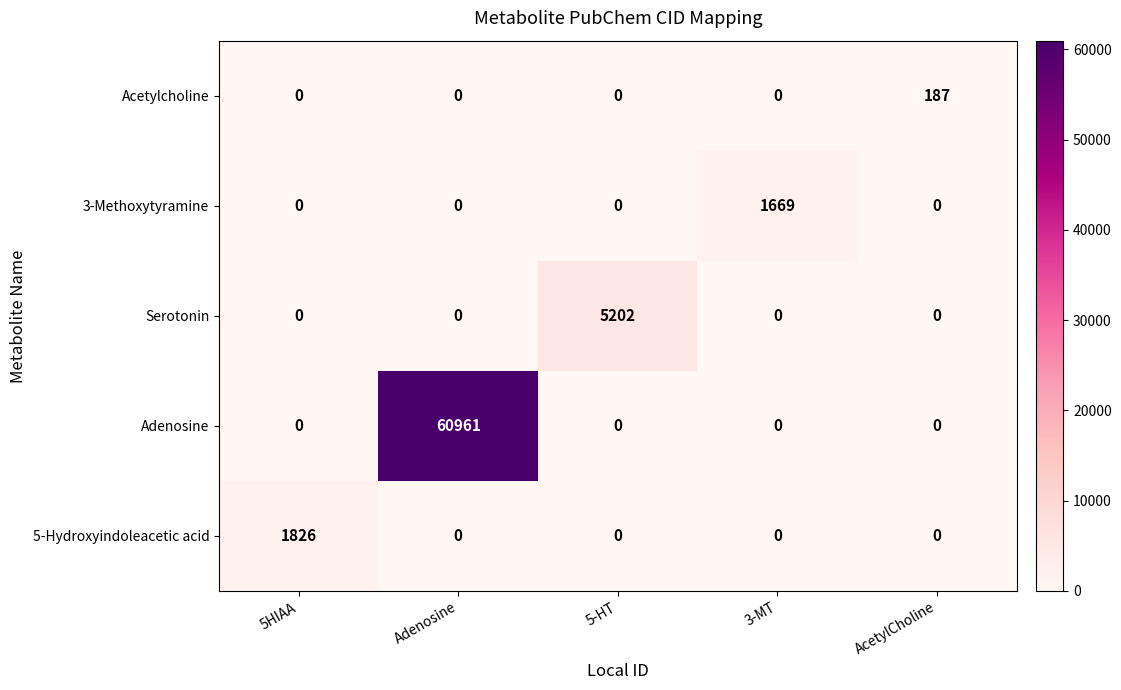

What is the sum of all Serotonin values?

5202